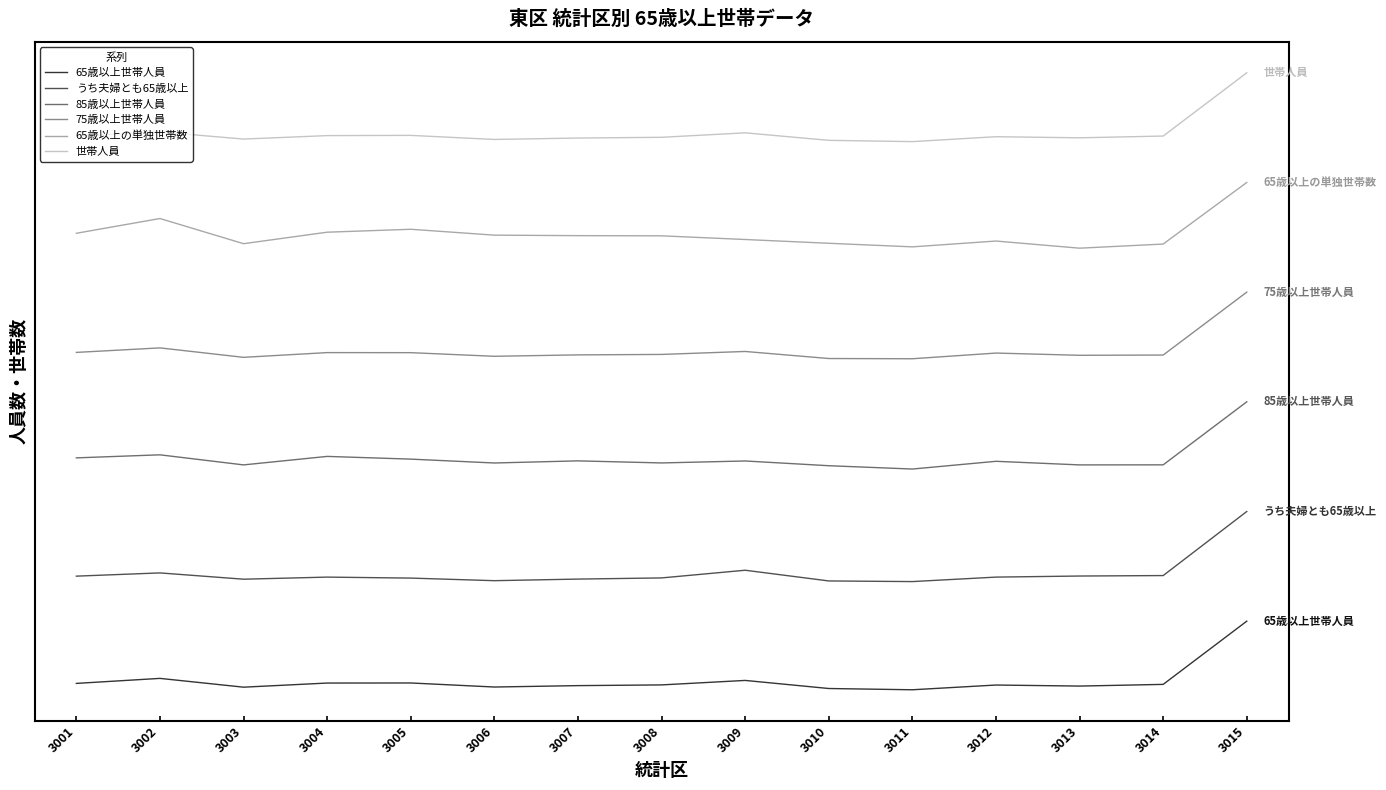

Where is 65歳以上の単独世帯数 nearest to the value 8900?

3002